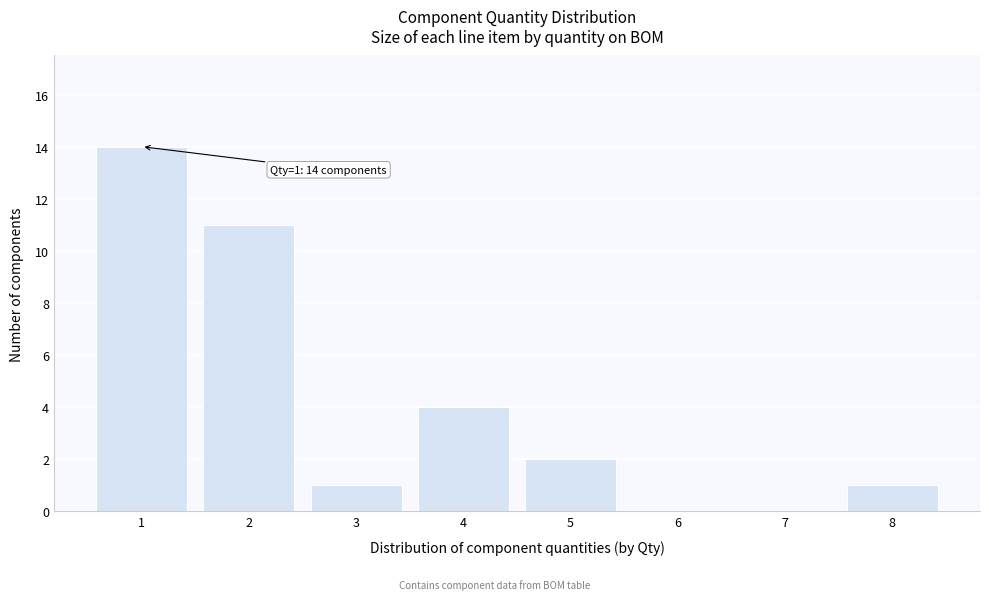

Which range on the x-axis has the tallest bar?

0.5 to 1.5